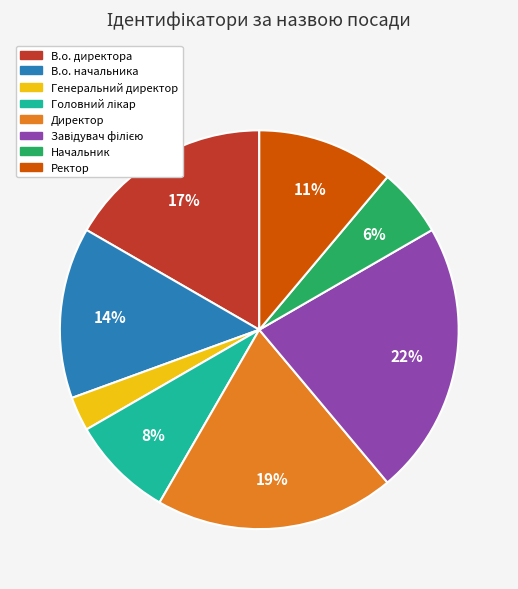

To the nearest percent, what is the difference between the largest and smallest slice percentages?

19%